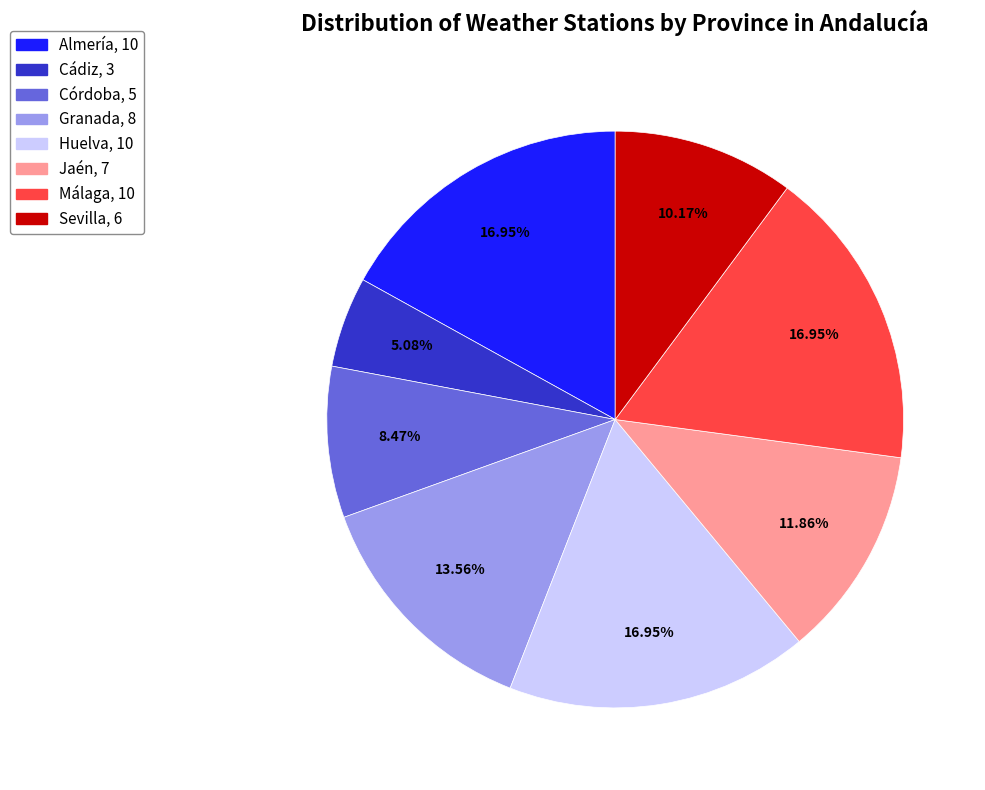

Do Jaén and Córdoba together represent more than half of the pie?

No